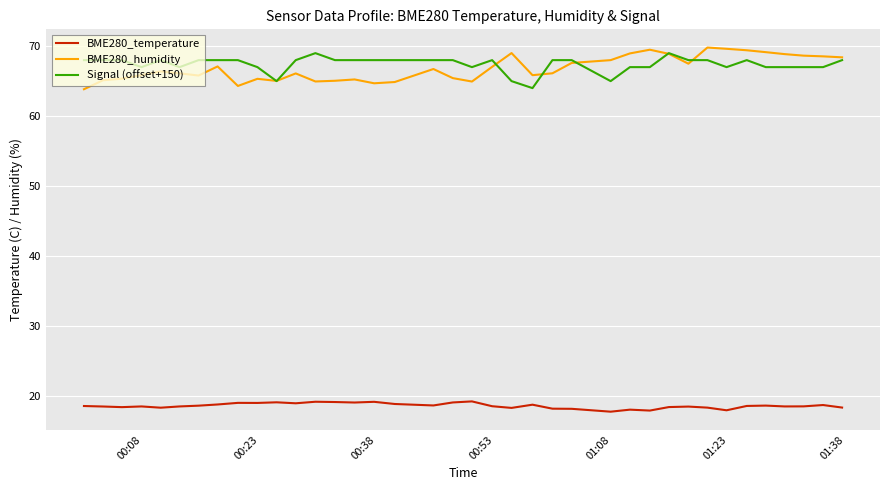

True or false: BME280_temperature and BME280_humidity intersect in this chart.

False